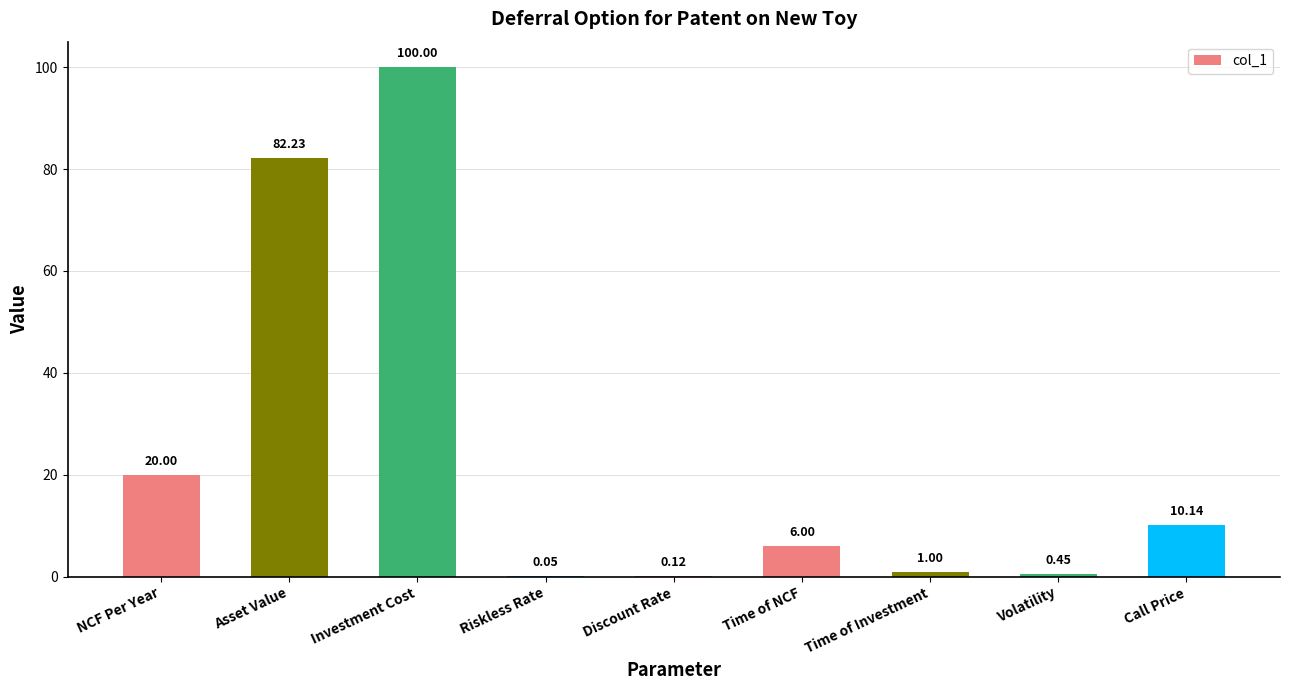

What is the sum of all values?

220.0